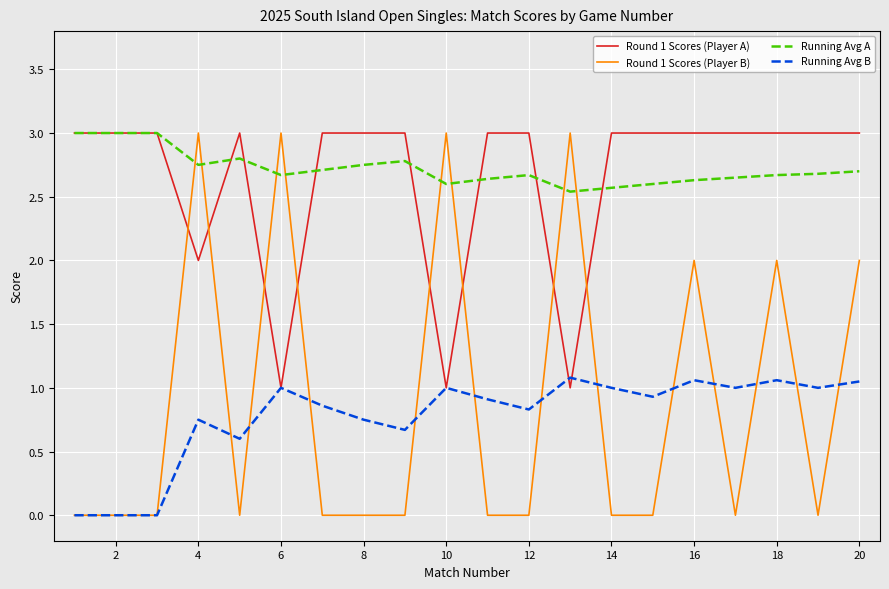

What is the maximum value for Running Avg A?

3.0